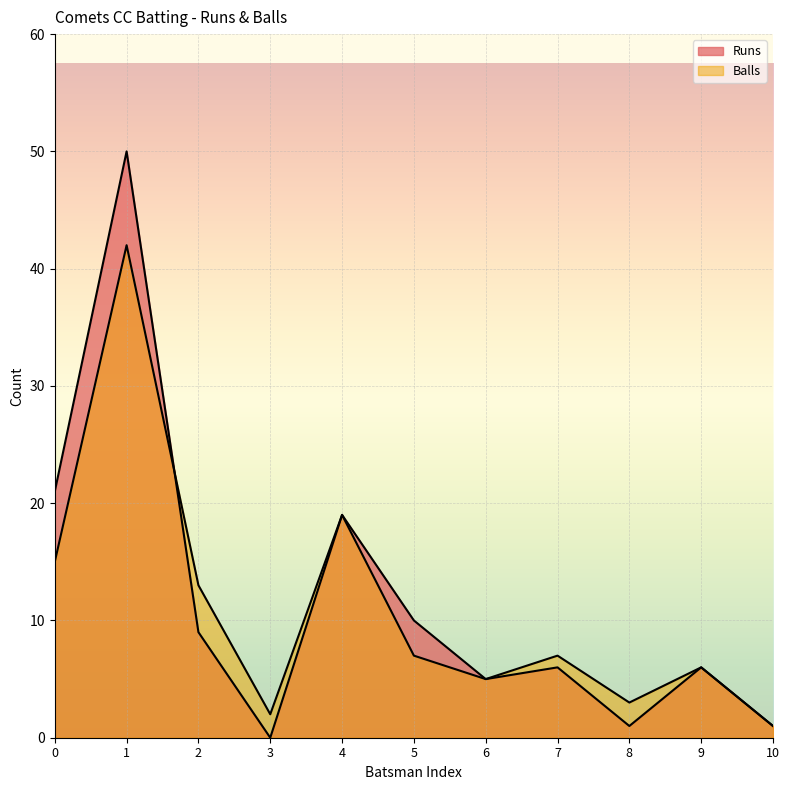

How many lines are shown in the chart?

2